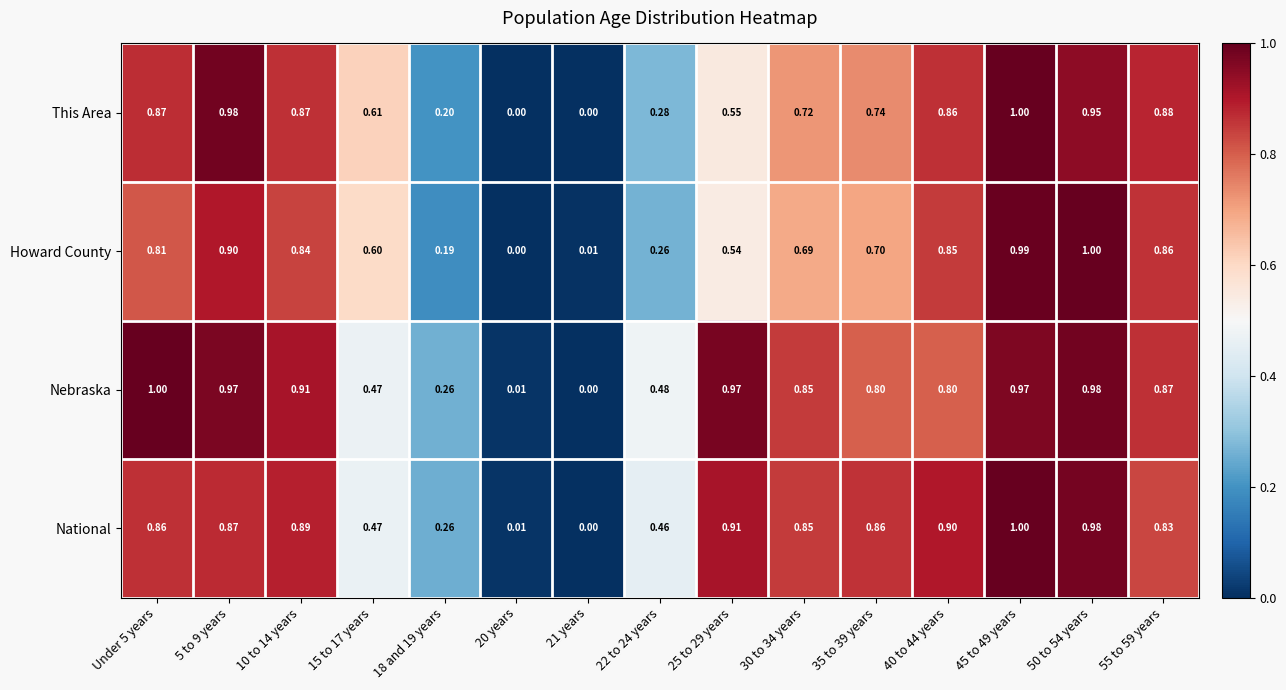

How many series are shown in this chart?

4